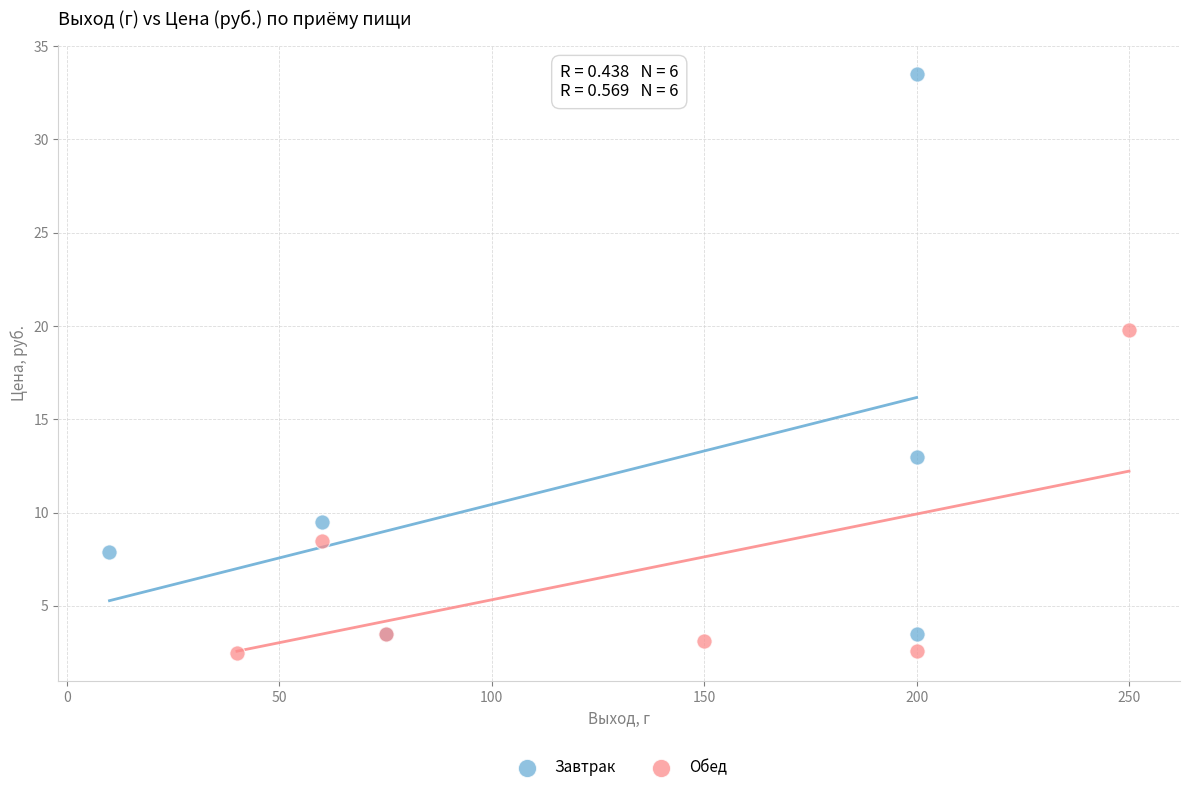

Which series contains the lowest Y value?

Обед